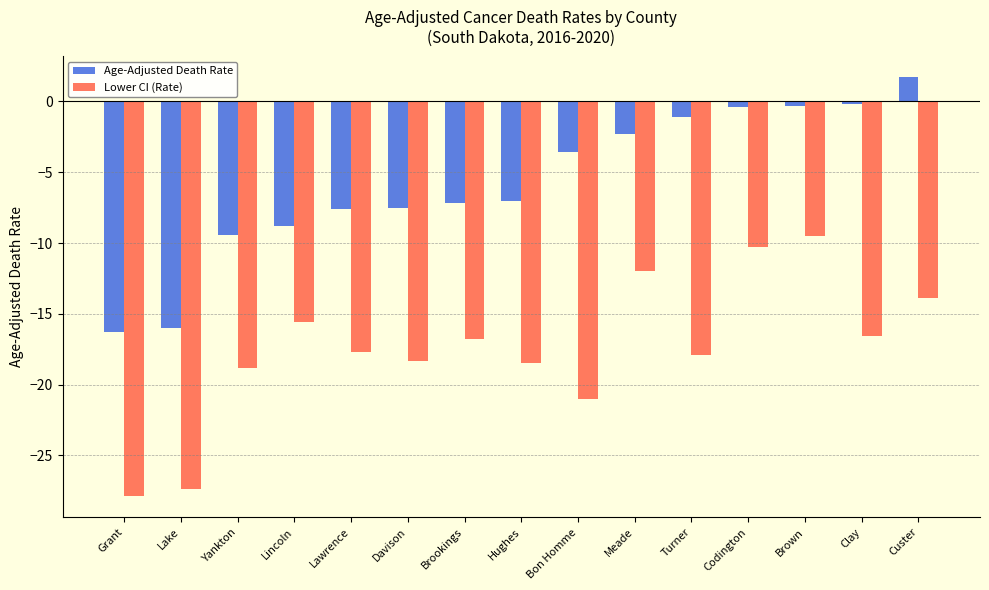

Between Yankton and Lawrence, which series saw the biggest shift?

Age-Adjusted Death Rate